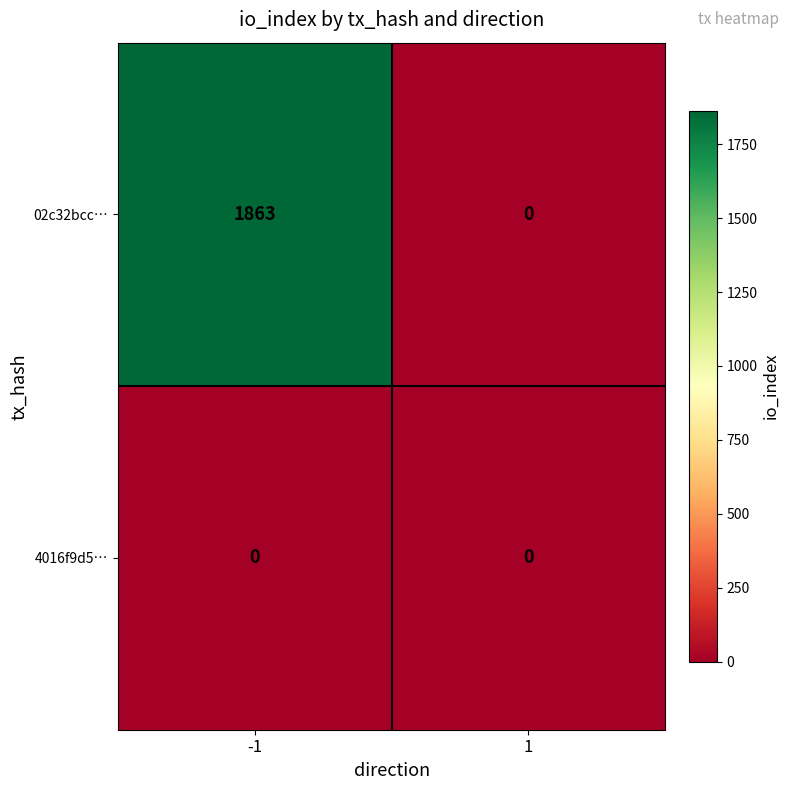

Reading left to right, what are all the values shown in this chart?

02c32bcc…: 1863	0
4016f9d5…: 0	0